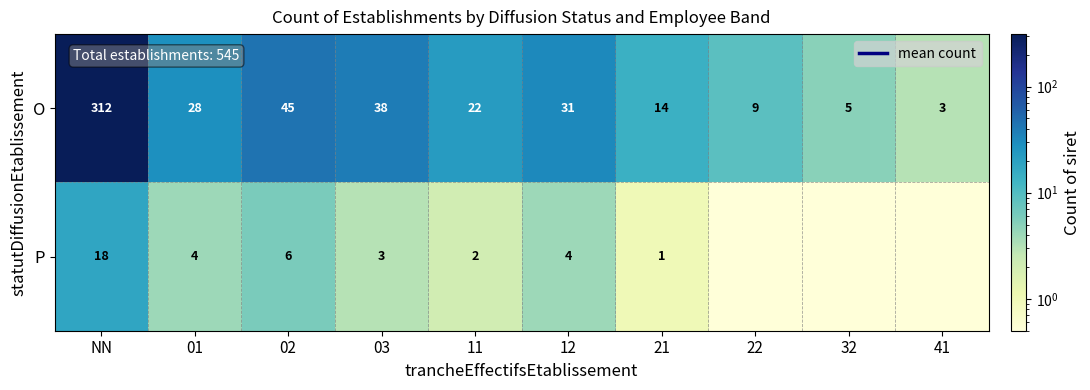

Rank the series at 01 from highest to lowest value.

O, P